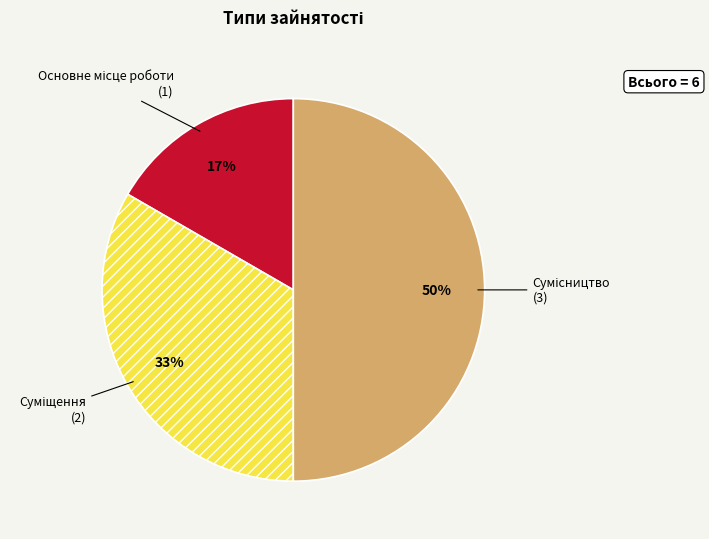

Count the number of slices in the pie.

3